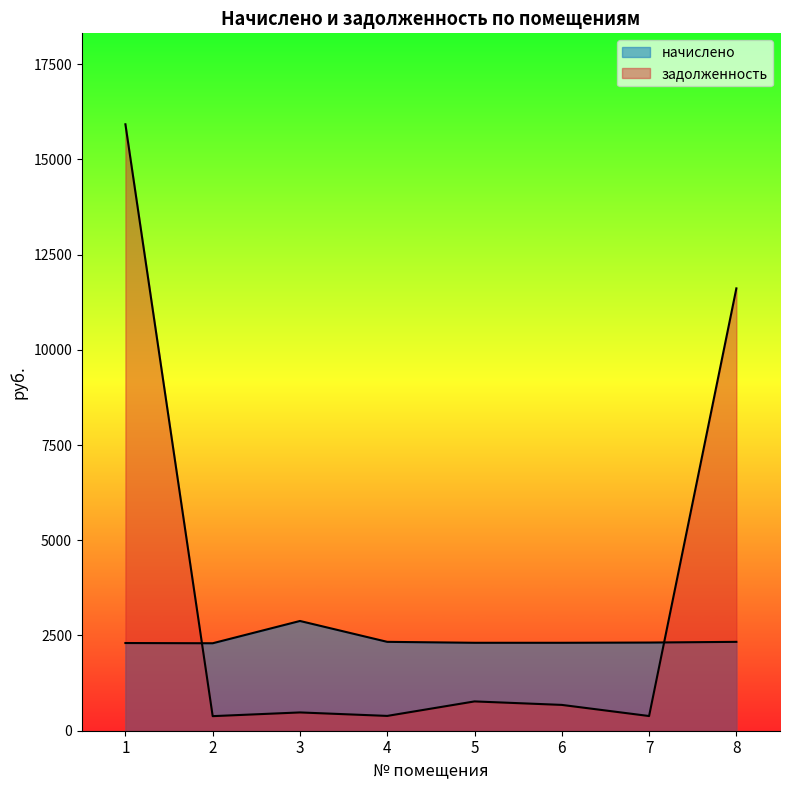

At which category does начислено reach its first local peak?

3